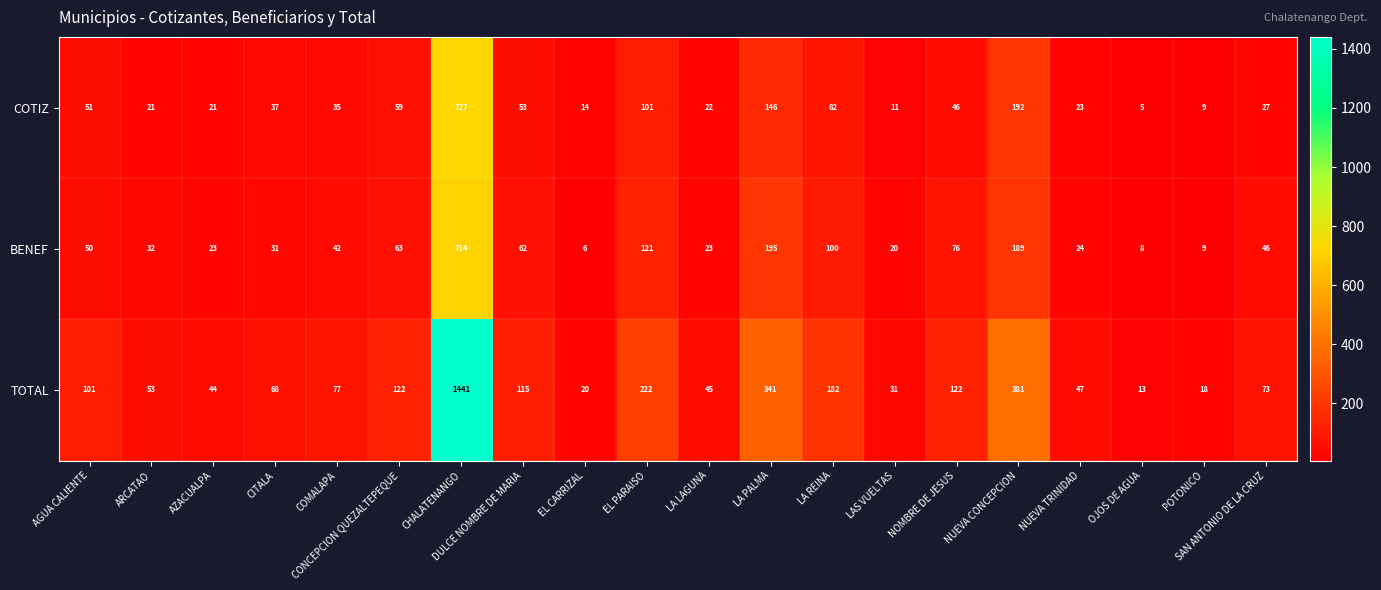

What is the difference between the maximum and second lowest values in the COTIZ series?

718